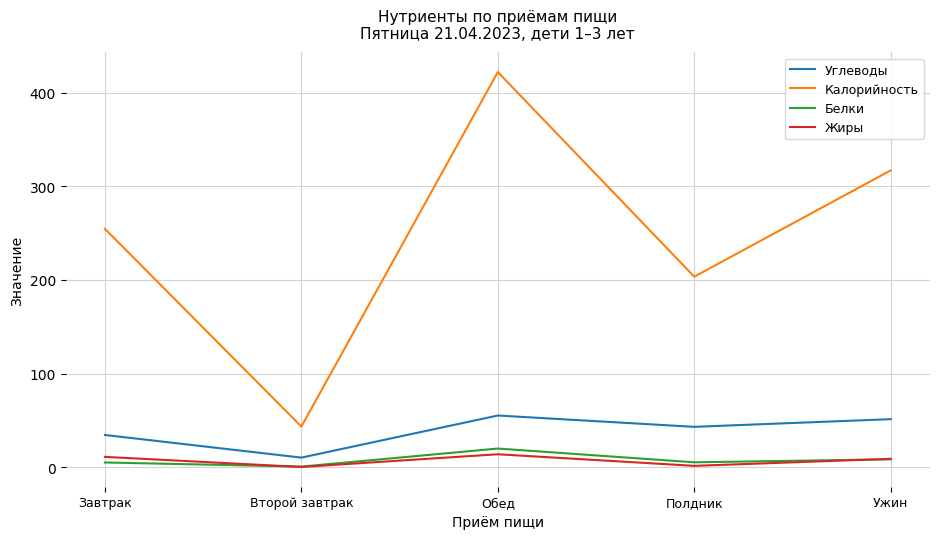

True or false: Углеводы has a value of 43.0 at Полдник.

True